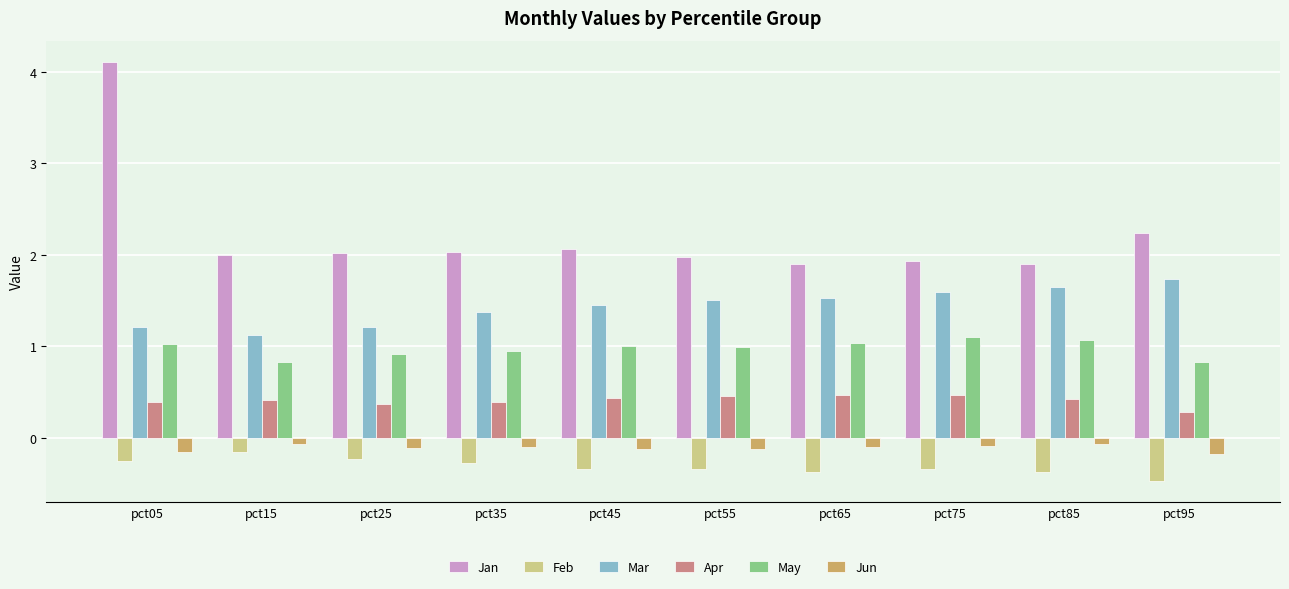

What is the minimum value for May?

0.8